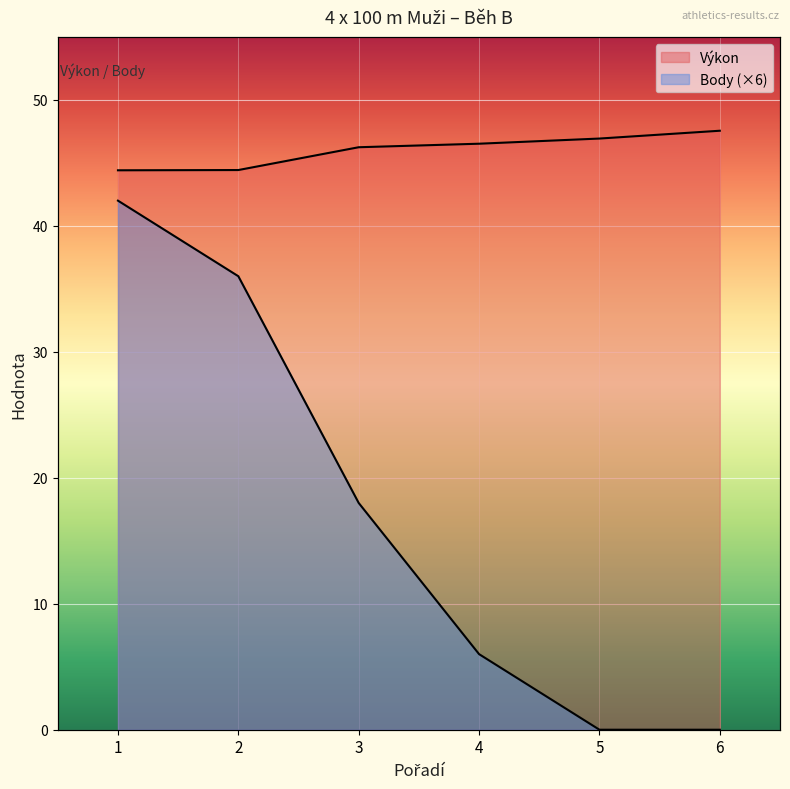

What is the total value across all series at 4?

52.5